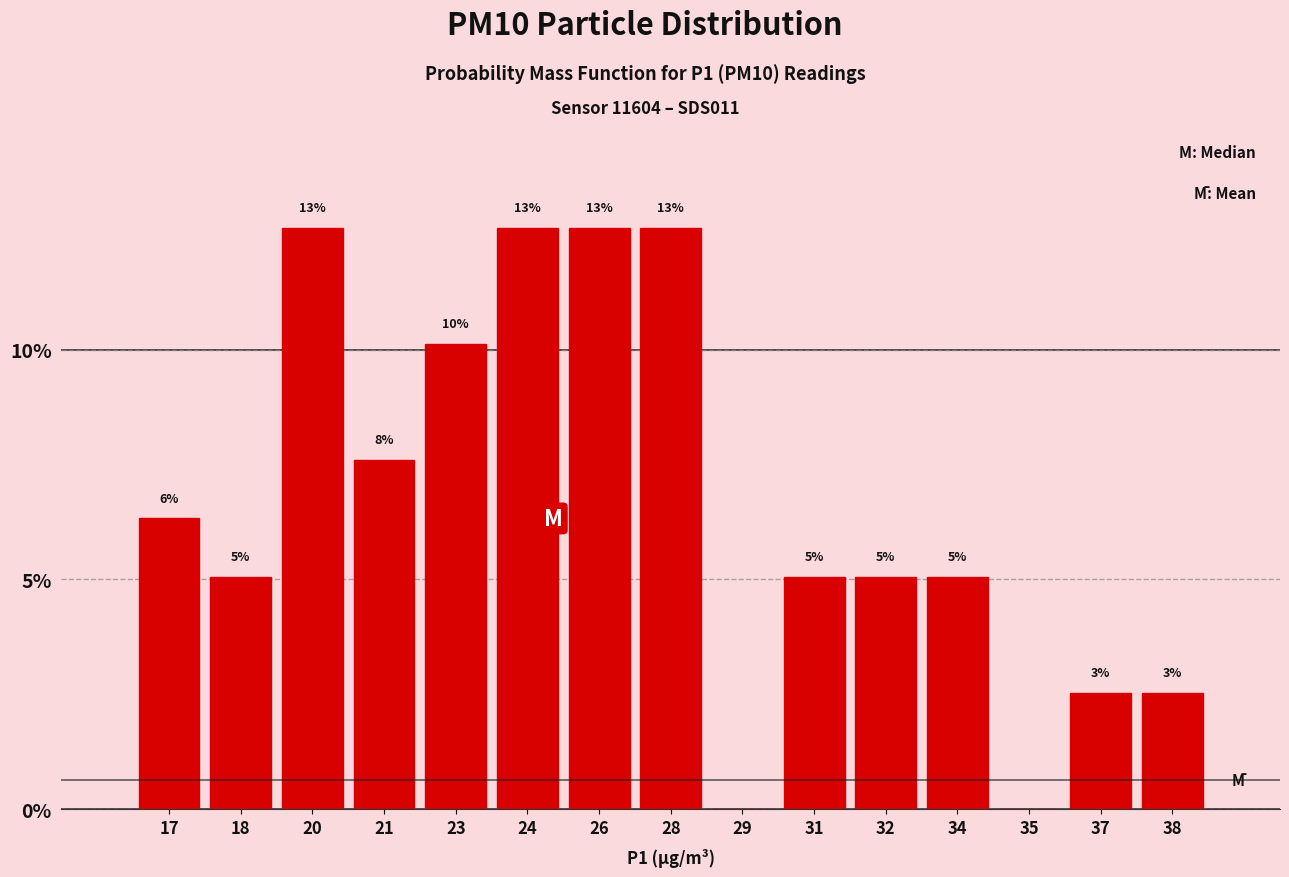

Are the bars horizontal?

No